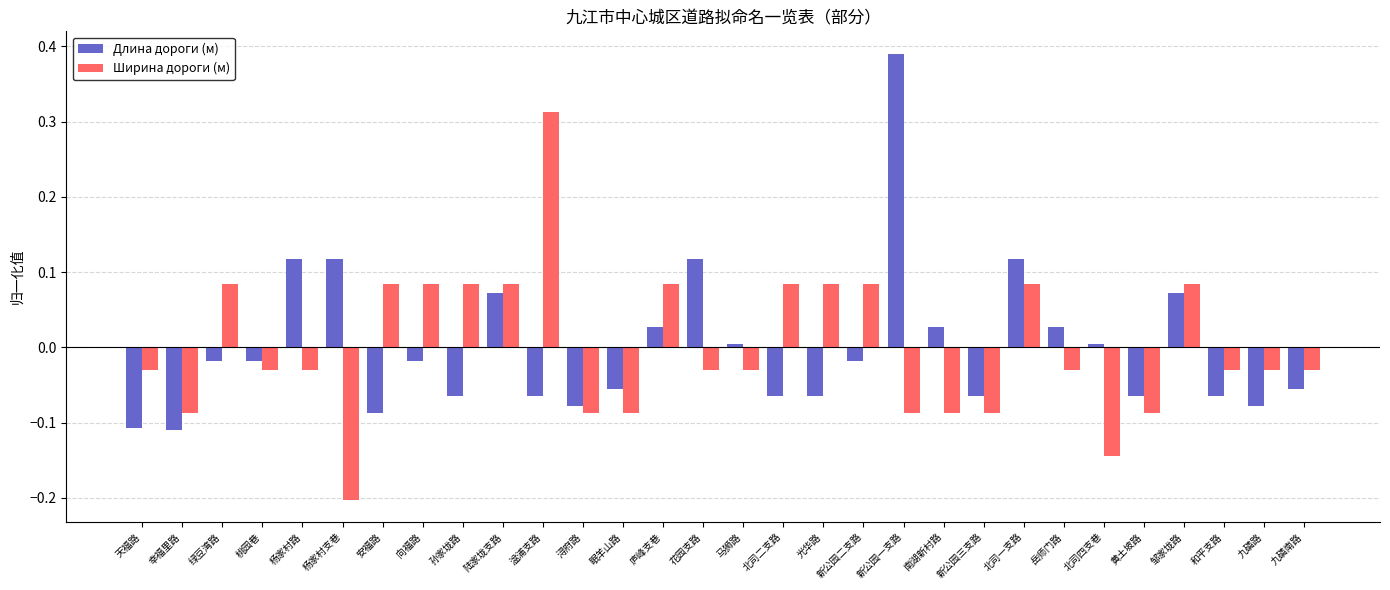

At which category does the chart reach its peak across all series?

新公园一支路